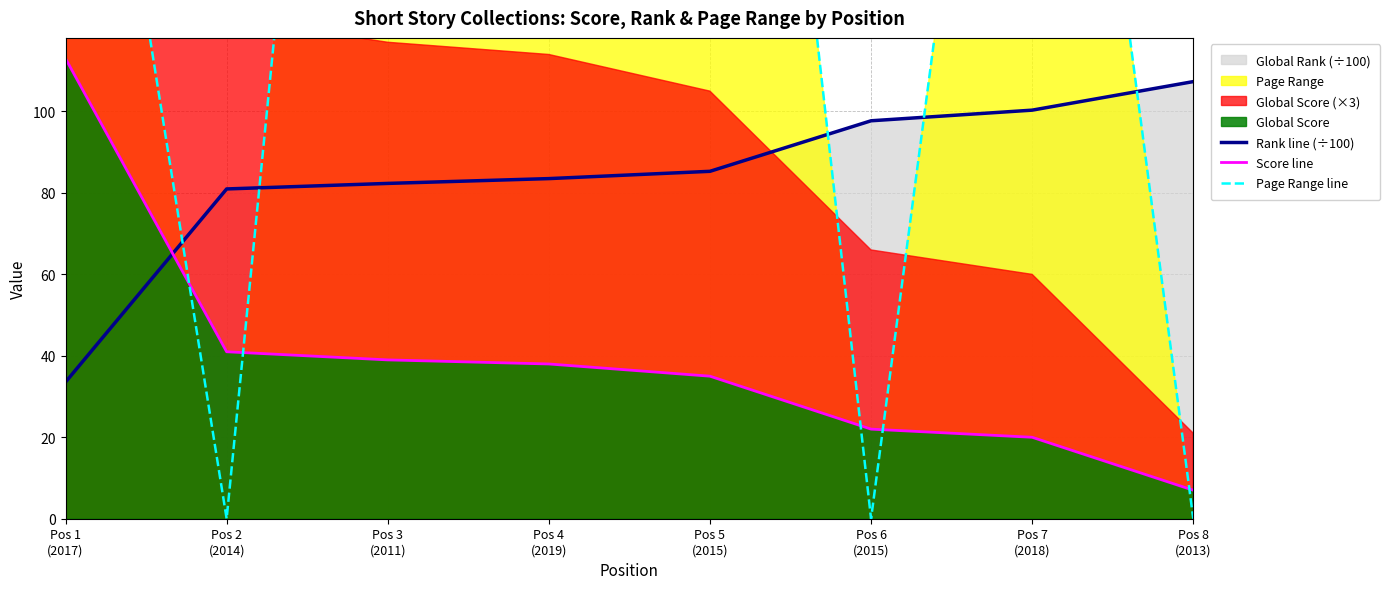

Which series has the widest spread of values?

Page Range line